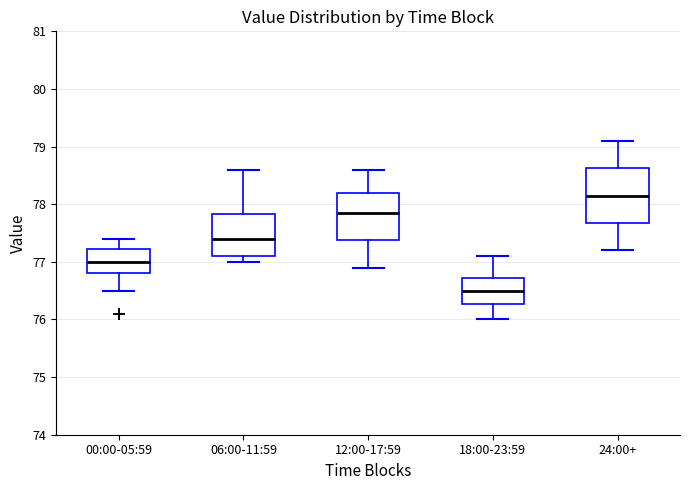

Where does the lower whisker of the box for 24:00+ end on the y-axis? The values are not printed on the chart, so give them approximately, as read against the axis.

77.2